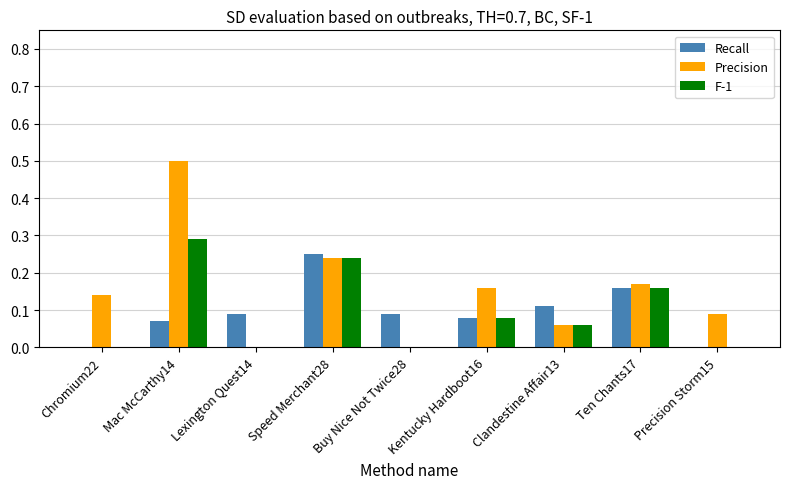

How many series are shown in this chart?

3